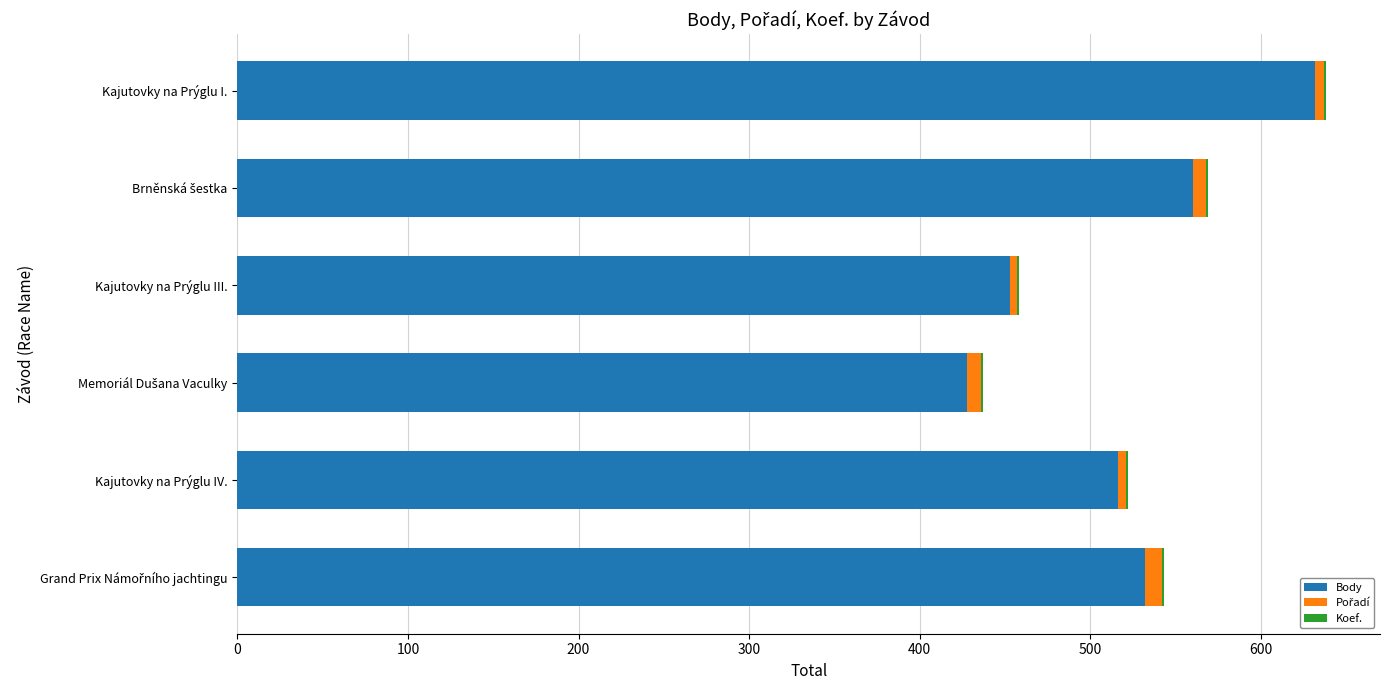

The Body series shows 1121 at Kajutovky na Prýglu I.. True or false?

False